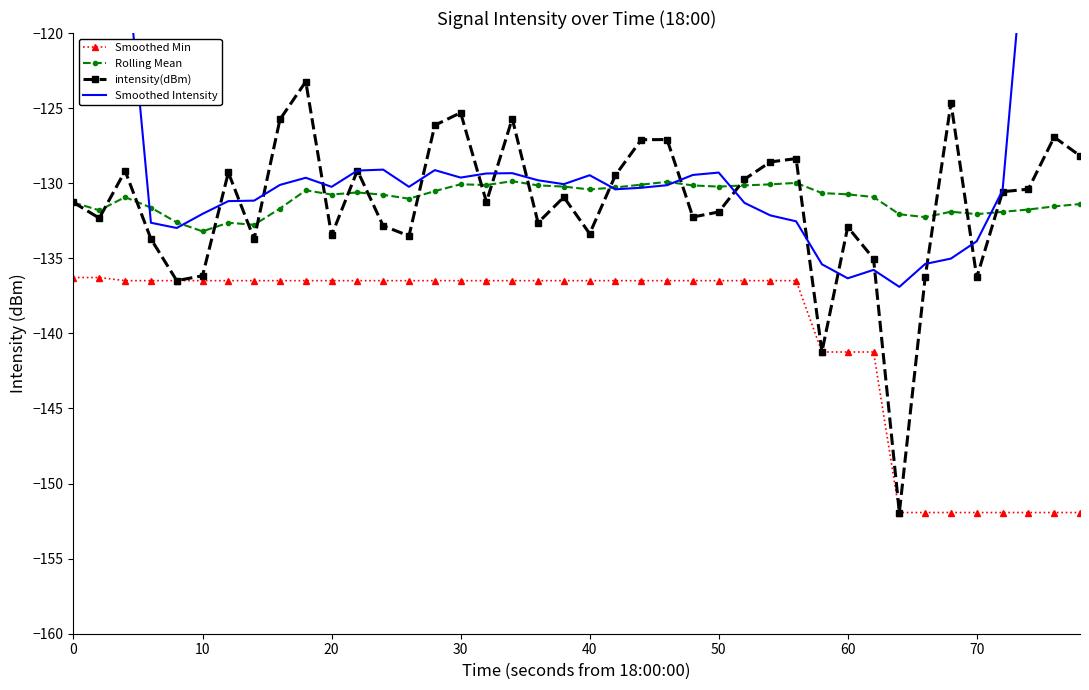

How many interior local peaks does the Rolling Mean series have?

9